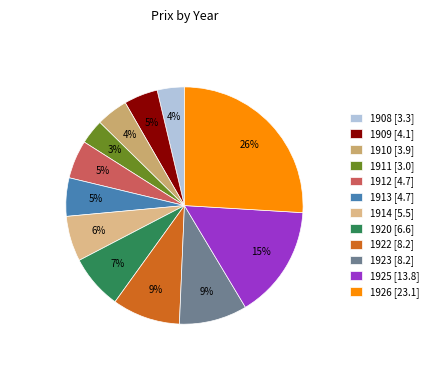

Is there any slice that represents more than half of the pie?

No